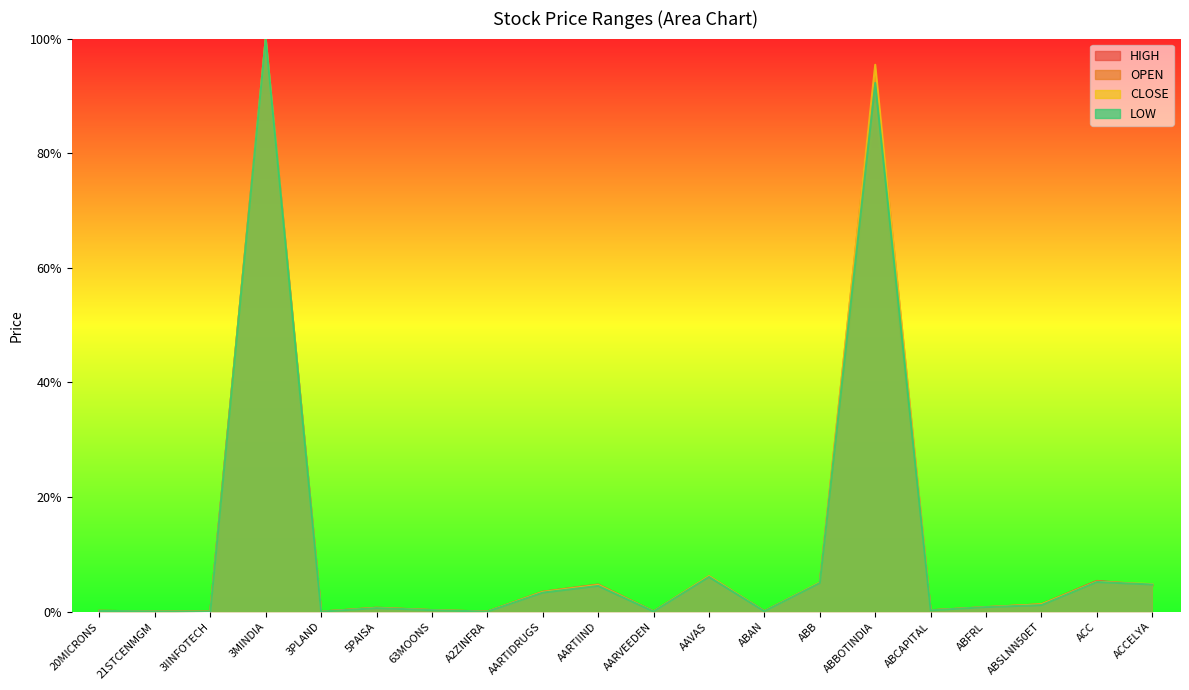

Reading right to left, extract all data points from this chart.

OPEN: 0.0	0.1	0.0	0.0	0.0	0.9	0.0	0.0	0.1	0.0	0.0	0.0	0.0	0.0	0.0	0.0	1.0	0.0	0.0	0.0
HIGH: 0.0	0.1	0.0	0.0	0.0	1.0	0.1	0.0	0.1	0.0	0.0	0.0	0.0	0.0	0.0	0.0	1.0	0.0	0.0	0.0
LOW: 0.0	0.1	0.0	0.0	0.0	0.9	0.1	0.0	0.1	0.0	0.0	0.0	0.0	0.0	0.0	0.0	1.0	0.0	0.0	0.0
CLOSE: 0.0	0.1	0.0	0.0	0.0	1.0	0.1	0.0	0.1	0.0	0.0	0.0	0.0	0.0	0.0	0.0	1.0	0.0	0.0	0.0